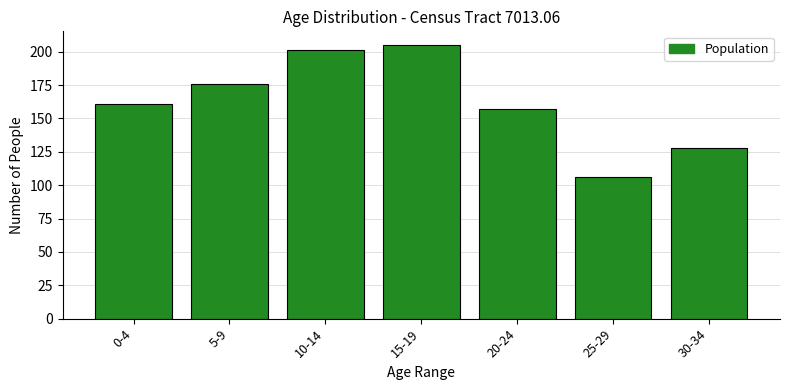

Reading left to right, transcribe all the data shown in this chart.

161	176	201	205	157	106	128